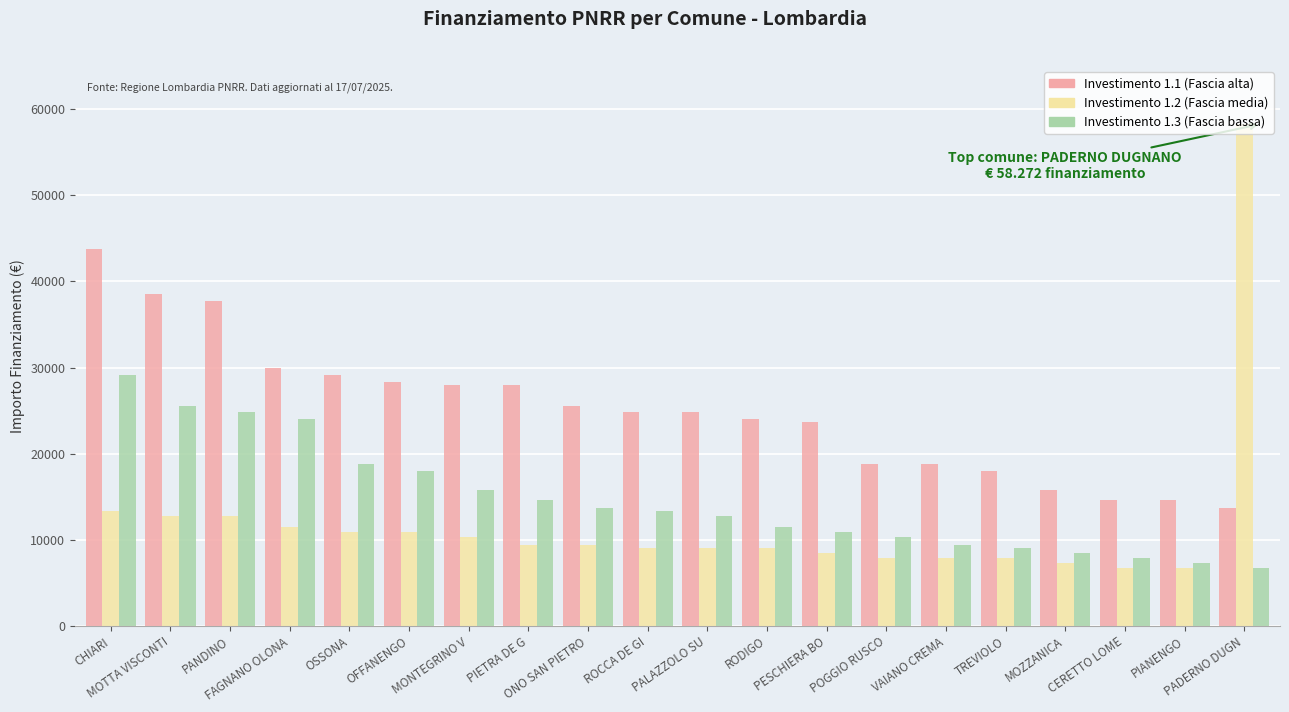

What is the smallest value displayed?

6677